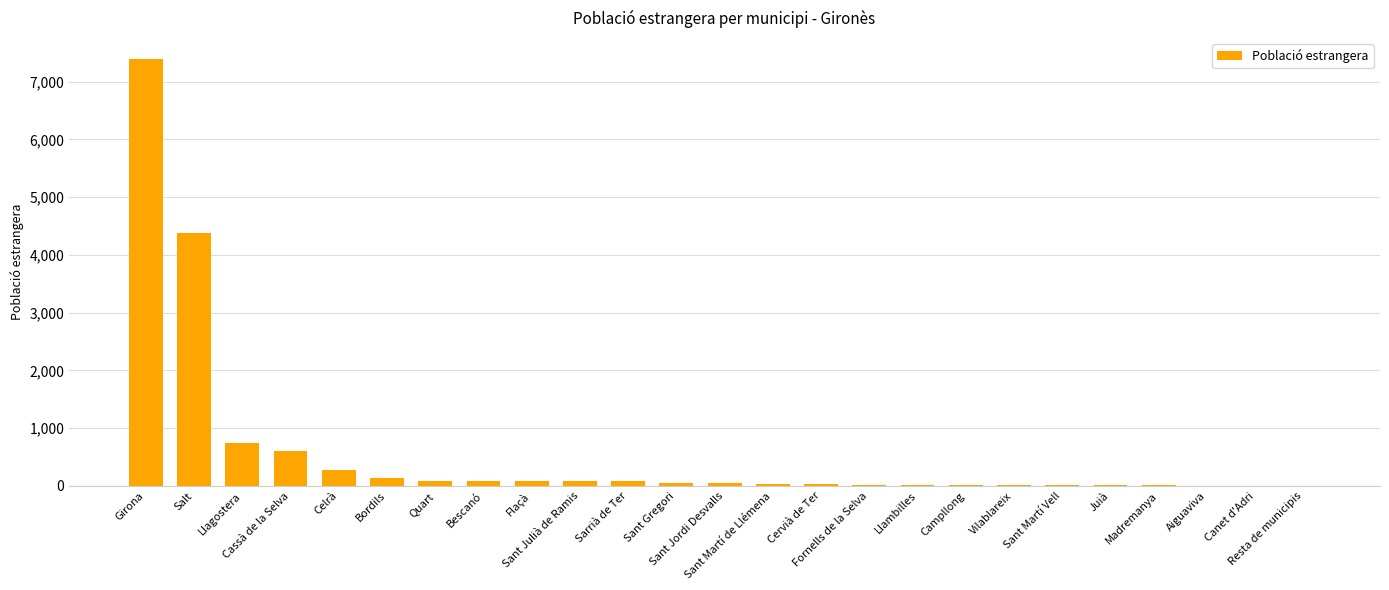

What is the greatest value displayed?

7386